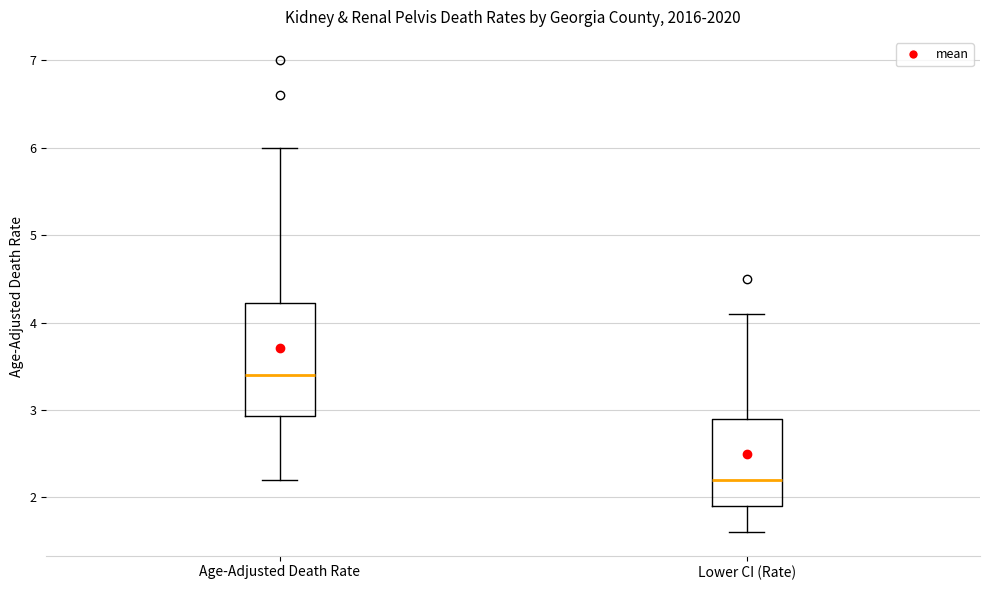

Comparing the boxes themselves (not the whiskers), which one is the tallest?

Age-Adjusted Death Rate